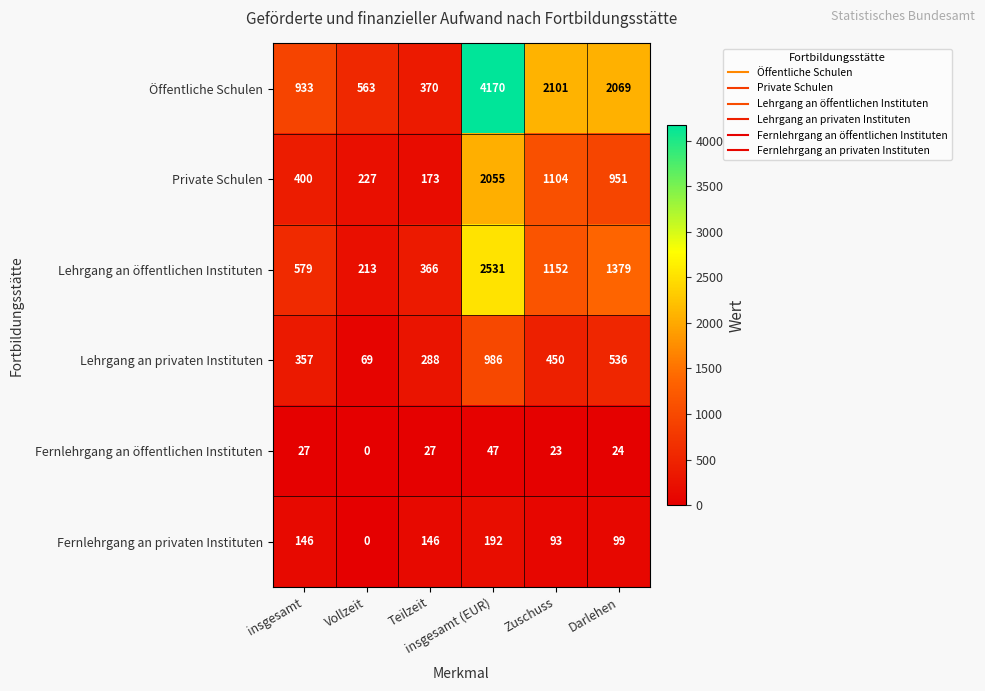

Which series has the largest total across all categories?

Öffentliche Schulen